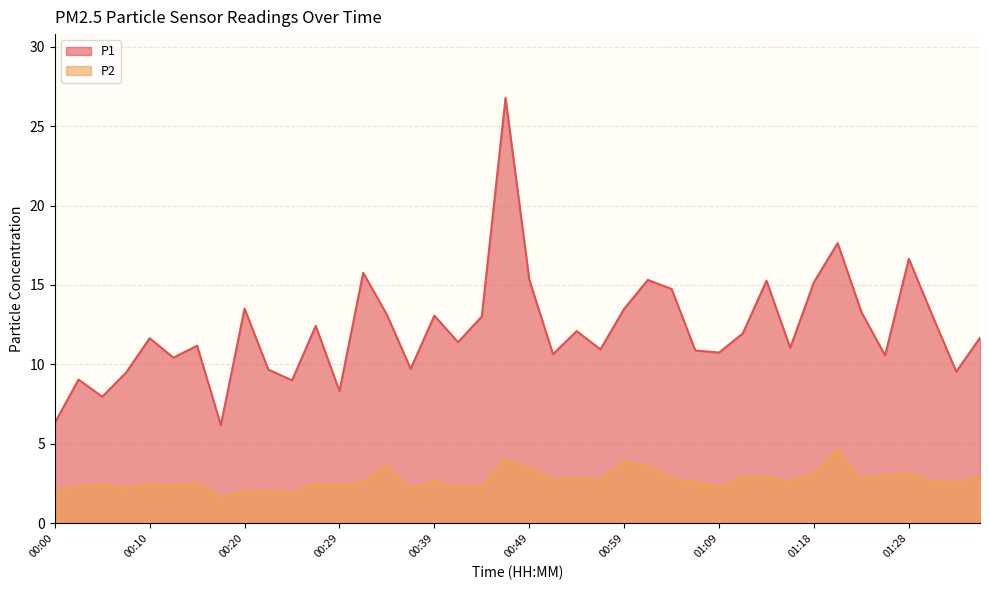

What is the total value across all series at 00:20?

15.5